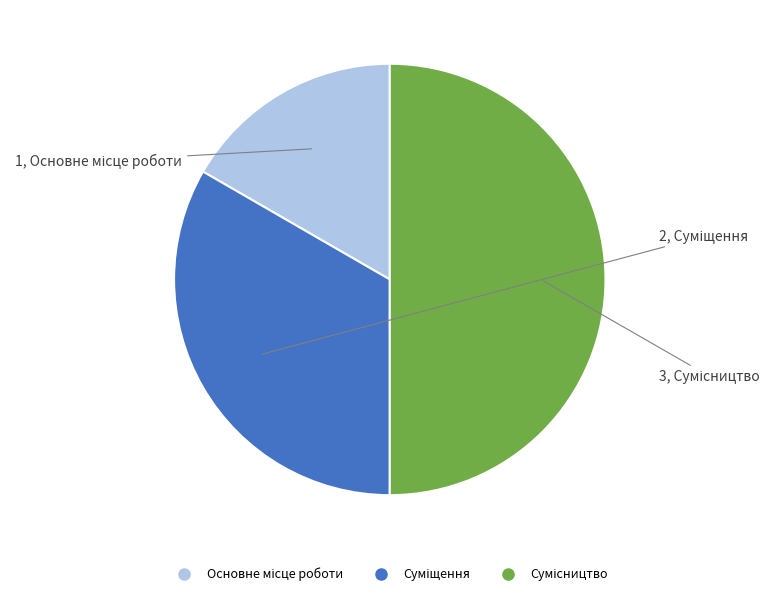

What is the ratio of the value at Основне місце роботи to the value at Сумісництво?

0.3